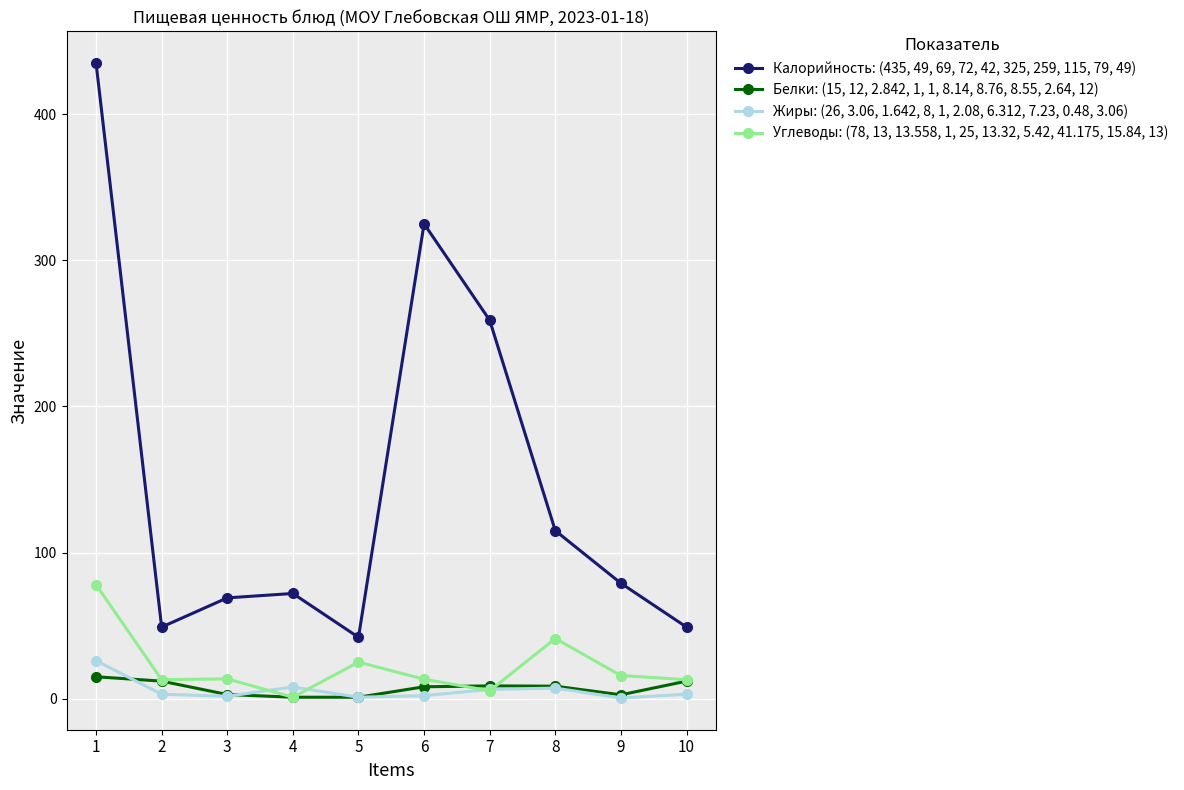

True or false: Калорийность: (435, 49, 69, 72, 42, 325, 259, 115, 79, 49) has more than 2 interior local peaks.

False